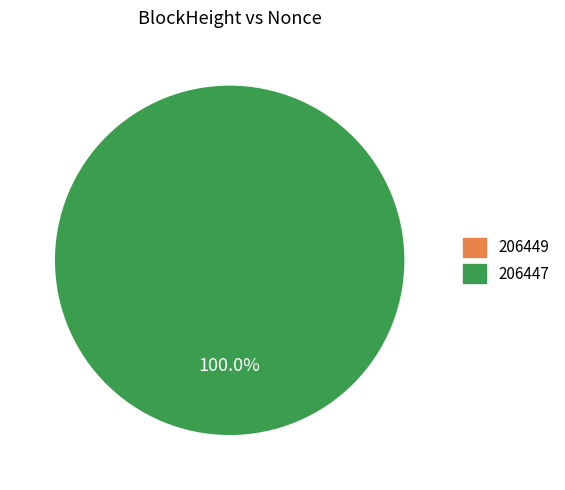

What percentage do 206449 and 206447 together represent?

100.0%